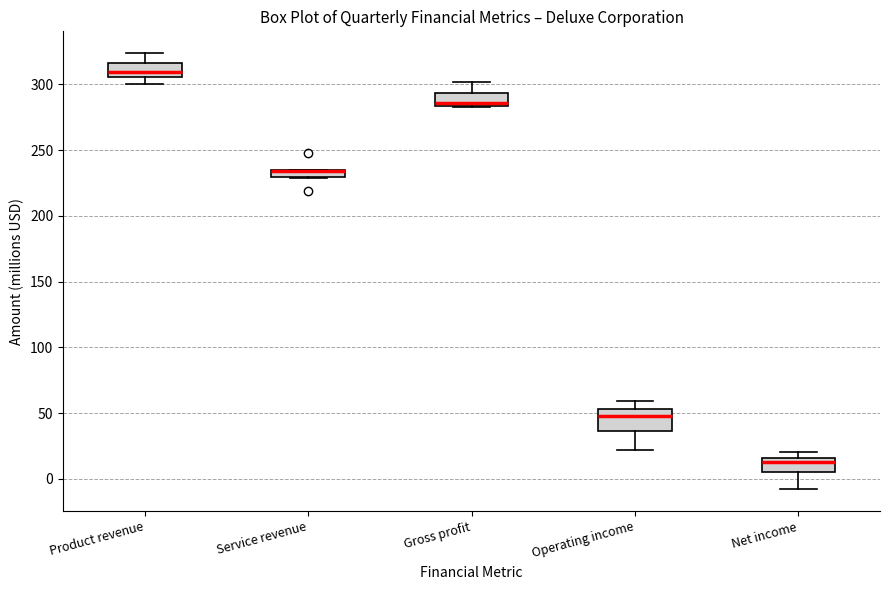

Where is the upper edge of the box for Service revenue on the y-axis? The values are not printed on the chart, so give them approximately, as read against the axis.

235